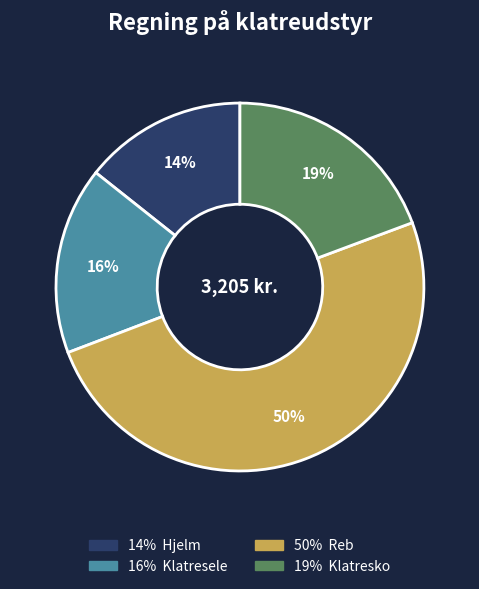

To the nearest percent, what is the average slice percentage?

25%